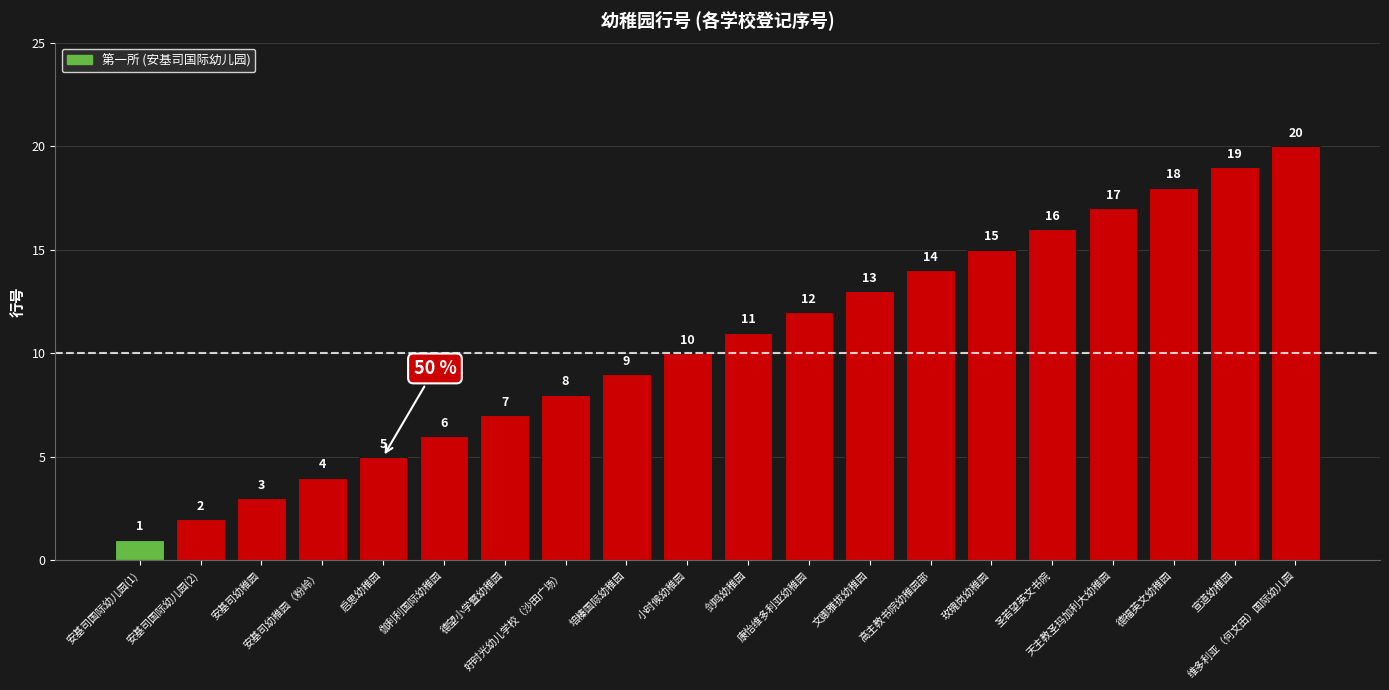

What is the label of the 4th bar from the left?

安基司幼稚园（粉岭）